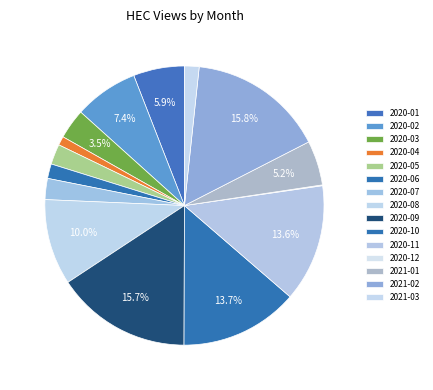

How many slices are in this pie chart?

15